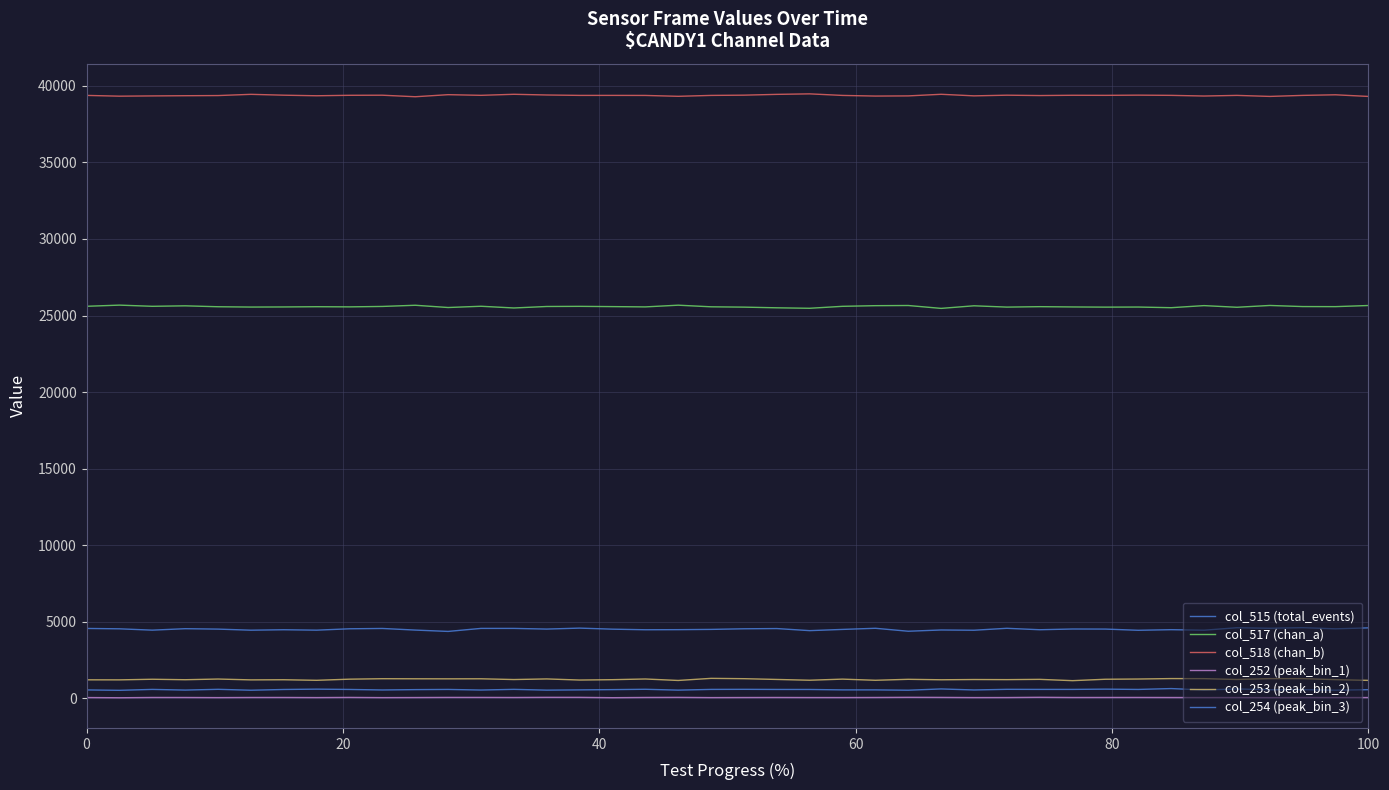

Does the chart display data point markers on the line(s)?

No